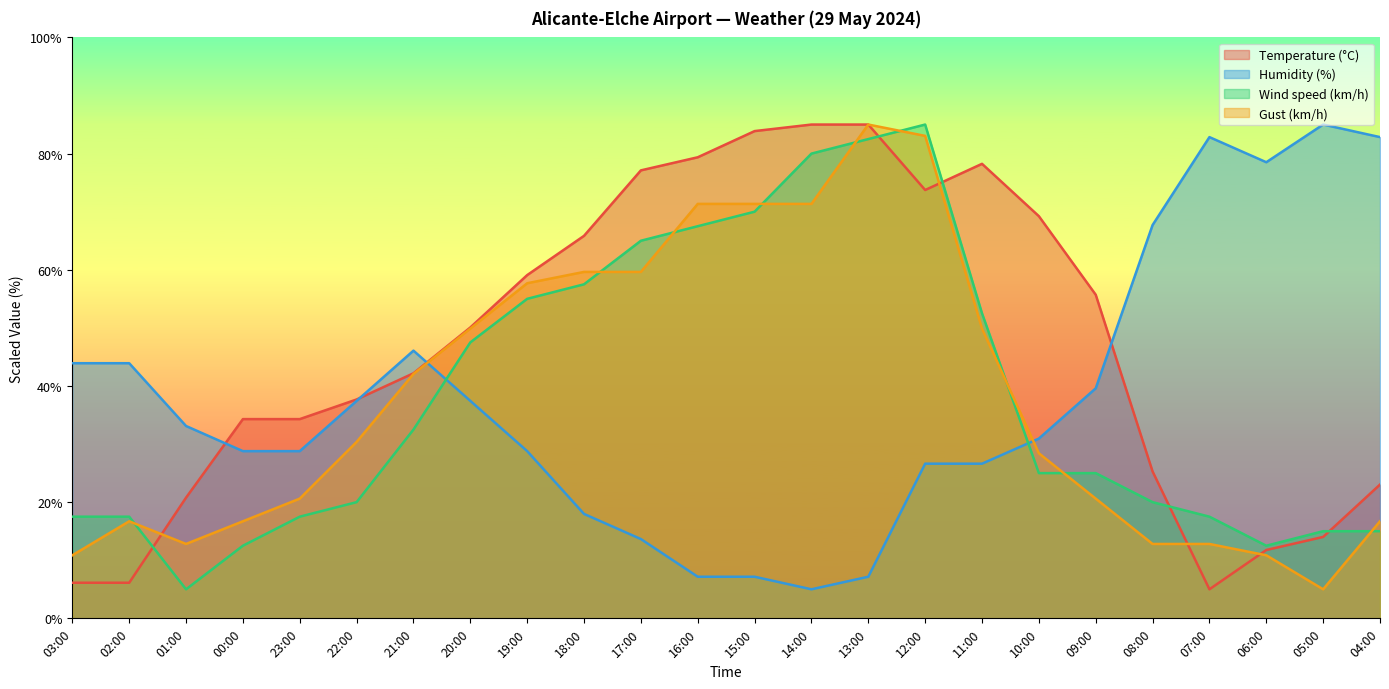

What position from the right is 14:00?

11